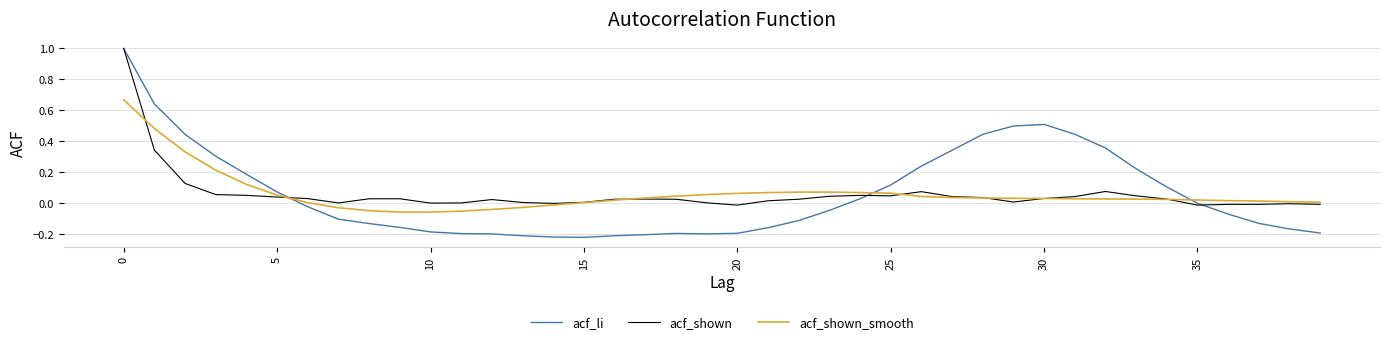

Which series has the largest range (max minus min)?

acf_li